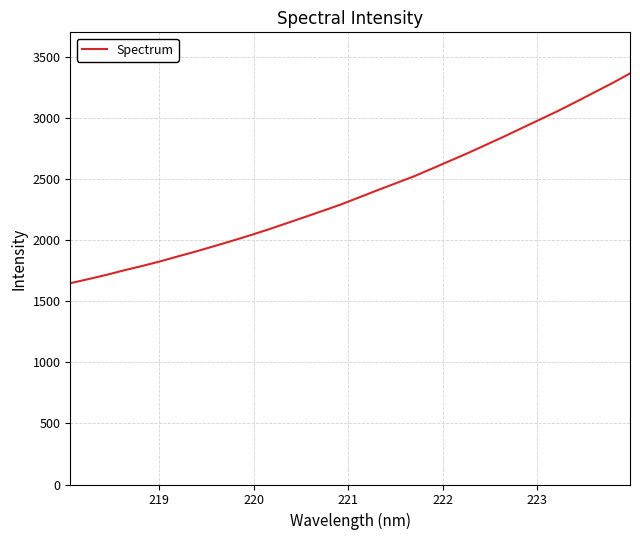

What is the difference between the maximum and minimum values?

1718.5